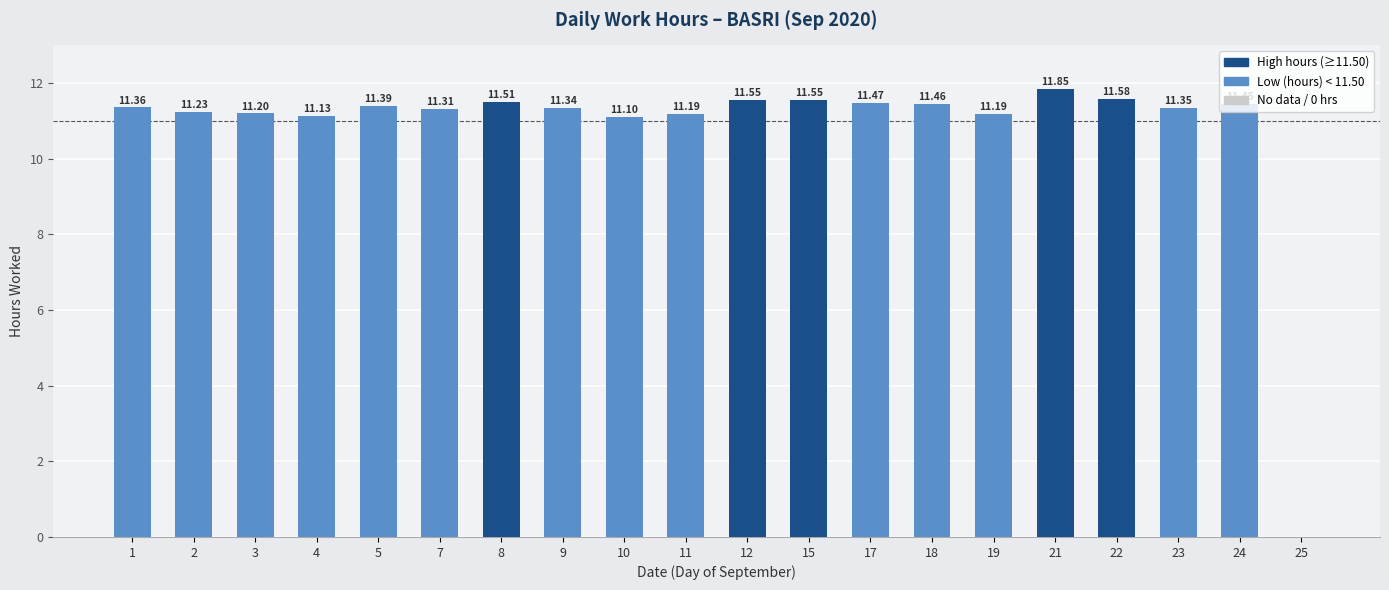

Approximately how many times larger is the value at 12 compared to 5?

1.0